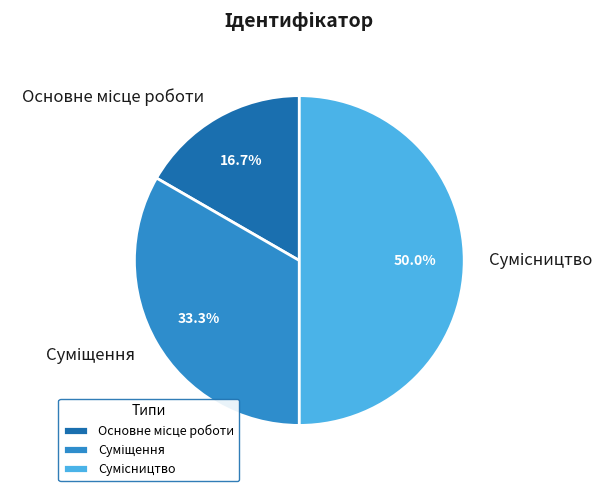

The Суміщення slice represents 25% of the pie. True or false?

False